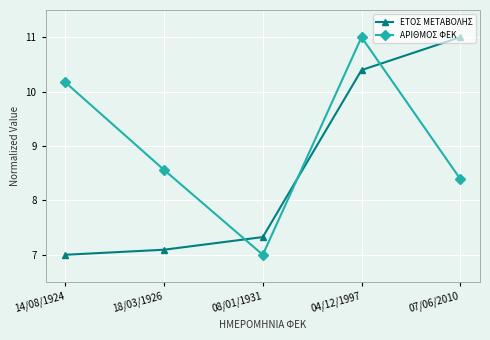

True or false: ΕΤΟΣ ΜΕΤΑΒΟΛΗΣ and ΑΡΙΘΜΟΣ ΦΕΚ cross at least once.

True